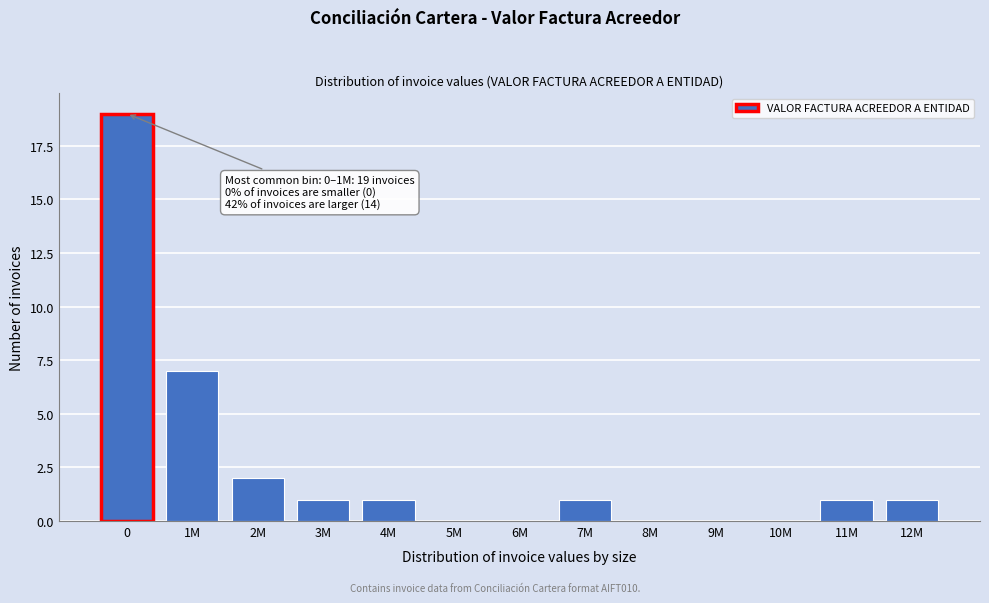

Reading left to right, what are all the values shown in this chart?

0=19	1M=7	2M=2	3M=1	4M=1	5M=0	6M=0	7M=1	8M=0	9M=0	10M=0	11M=1	12M=1